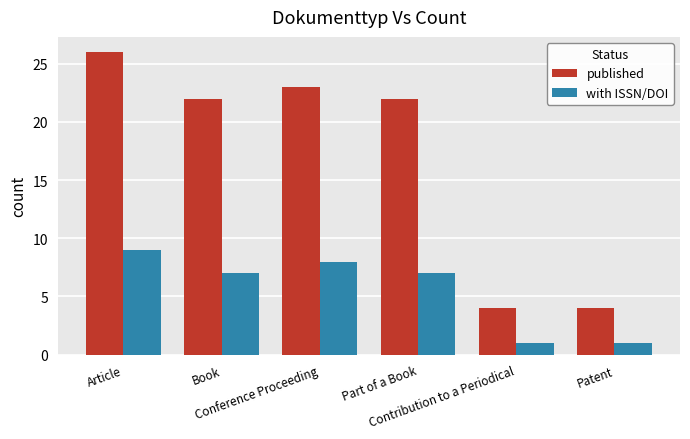

What position from the right is Conference Proceeding?

4